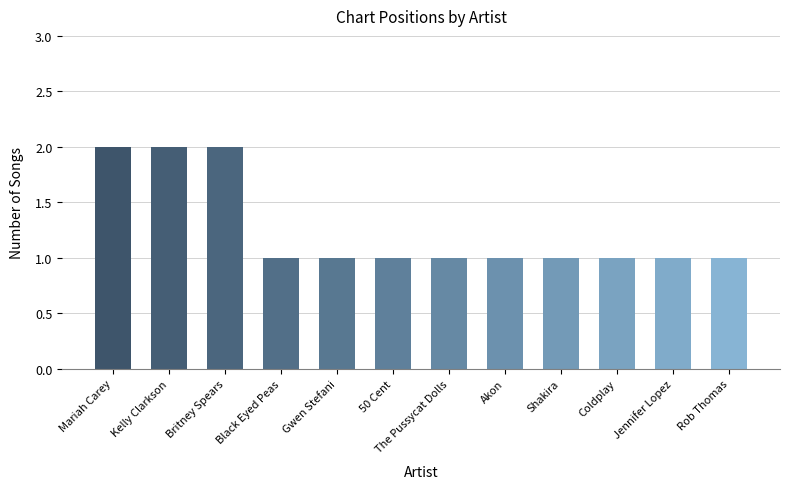

Reading left to right, transcribe all the data shown in this chart.

Mariah Carey=2	Kelly Clarkson=2	Britney Spears=2	Black Eyed Peas=1	Gwen Stefani=1	50 Cent=1	The Pussycat Dolls=1	Akon=1	Shakira=1	Coldplay=1	Jennifer Lopez=1	Rob Thomas=1